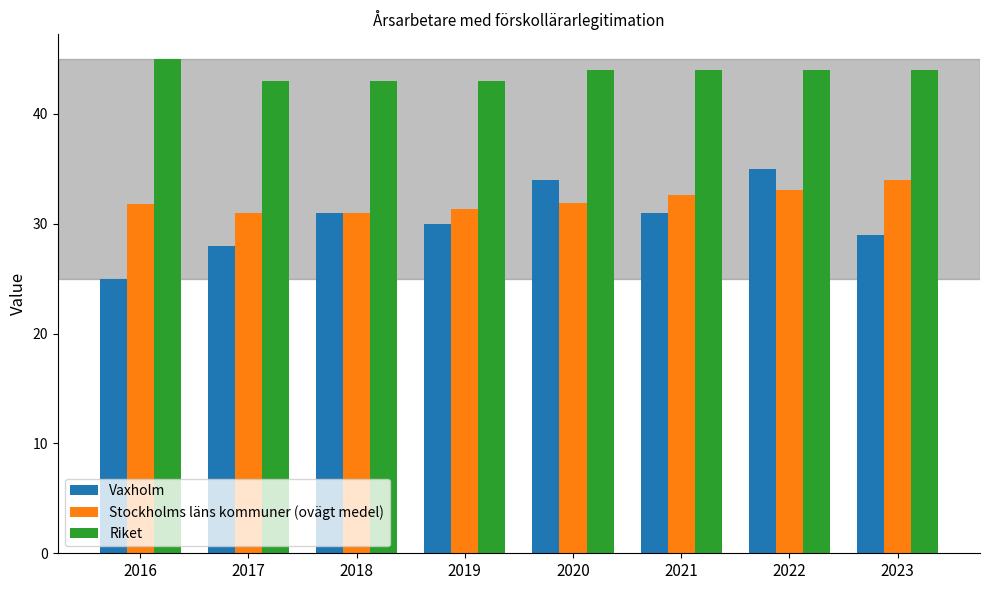

What is the value of the Riket bar at the 3rd from the left?

43.0